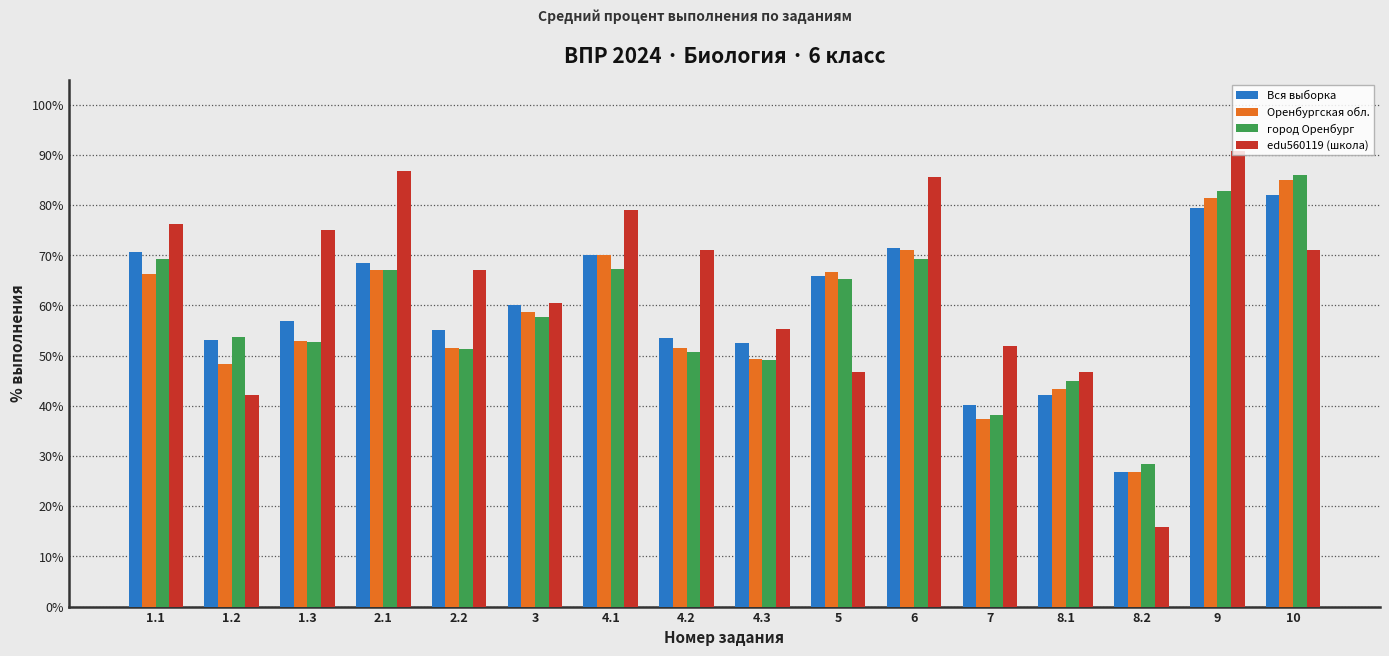

What is the difference between the maximum and second lowest values in the город Оренбург series?

47.8